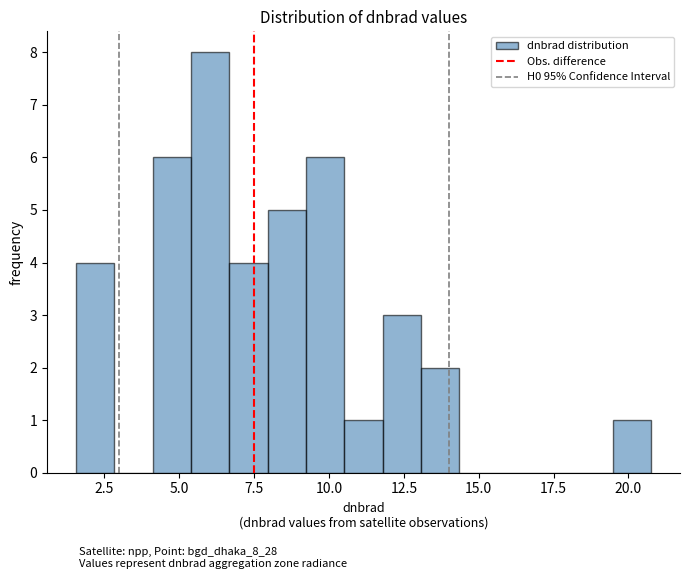

Read against the x-axis, roughly where is the centre of the tallest bar?

6.0